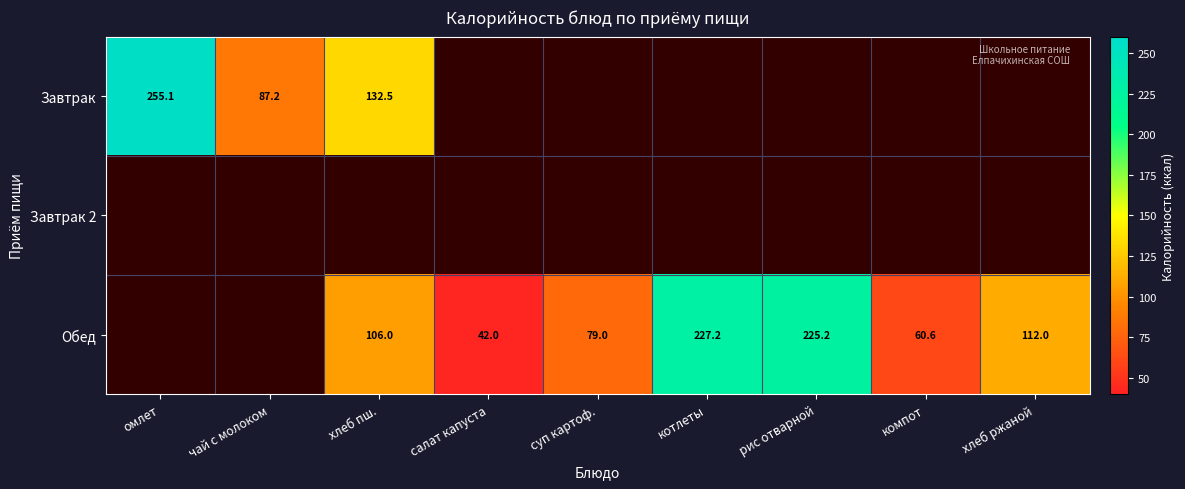

Is it true that Завтрак 2 equals 0.0 at рис отварной?

True